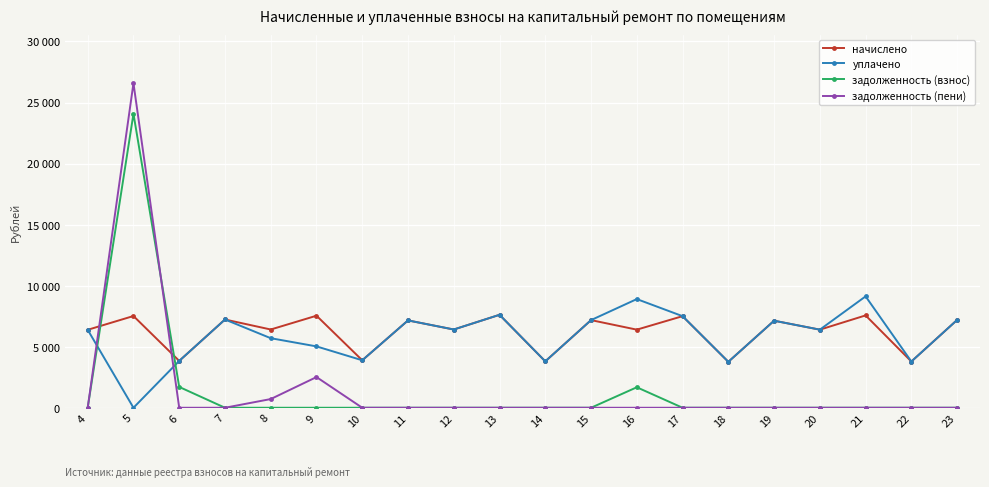

What are all the series names shown in the legend?

начислено, уплачено, задолженность (взнос), задолженность (пени)